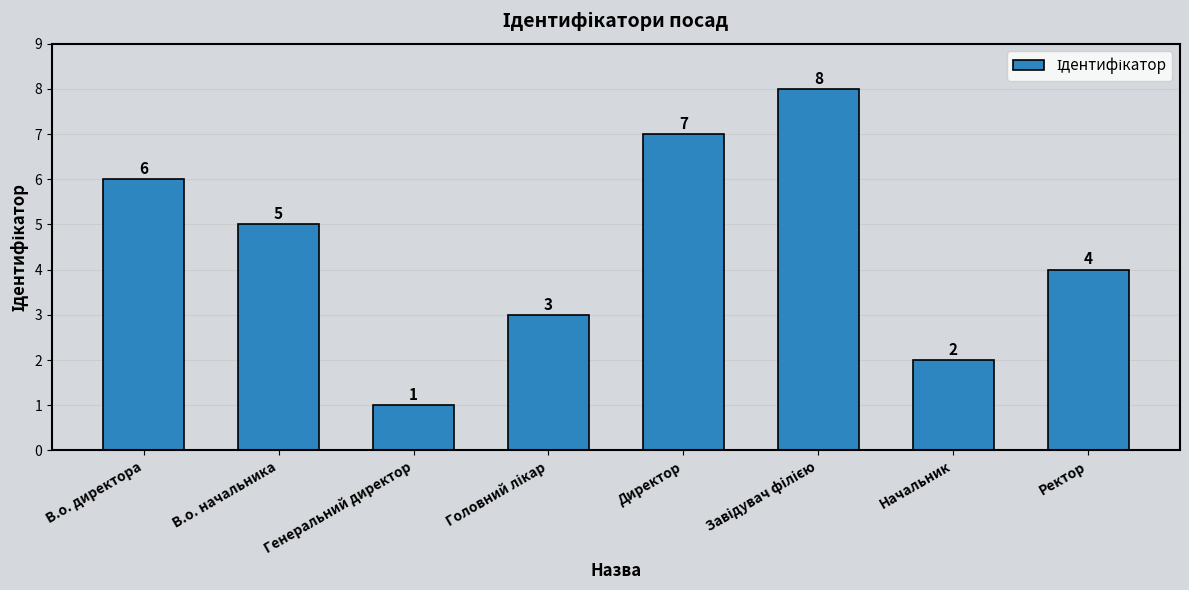

What position from the right is В.о. начальника?

7